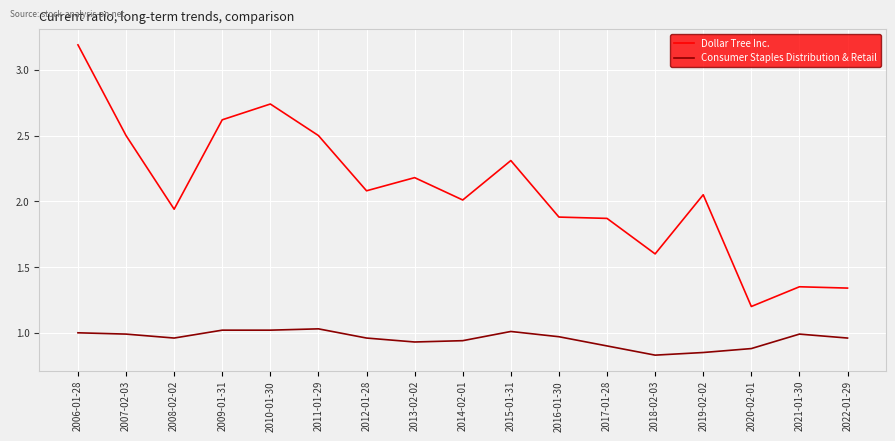

Between 2009-01-31 and 2021-01-30, which series saw the biggest shift?

Dollar Tree Inc.